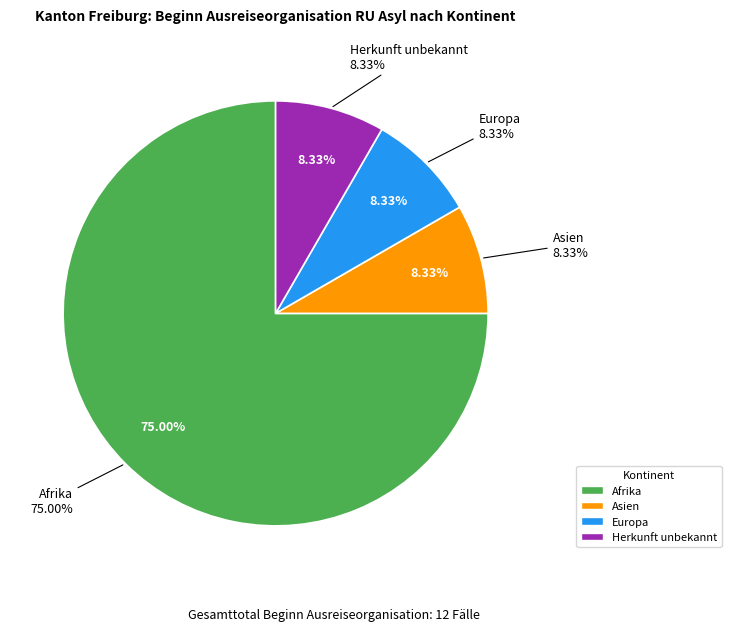

How much of the chart is everything except Asien?

91.7%